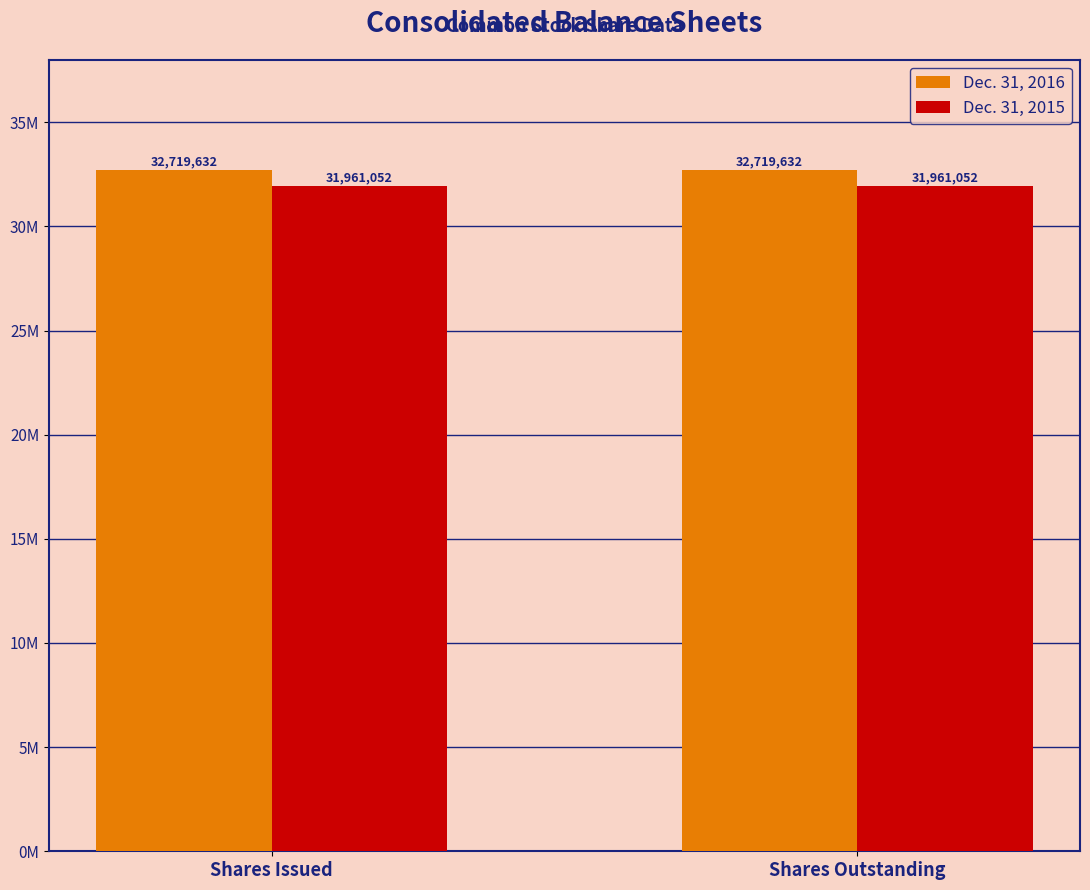

At which category is the sum across all series the highest?

Shares Issued